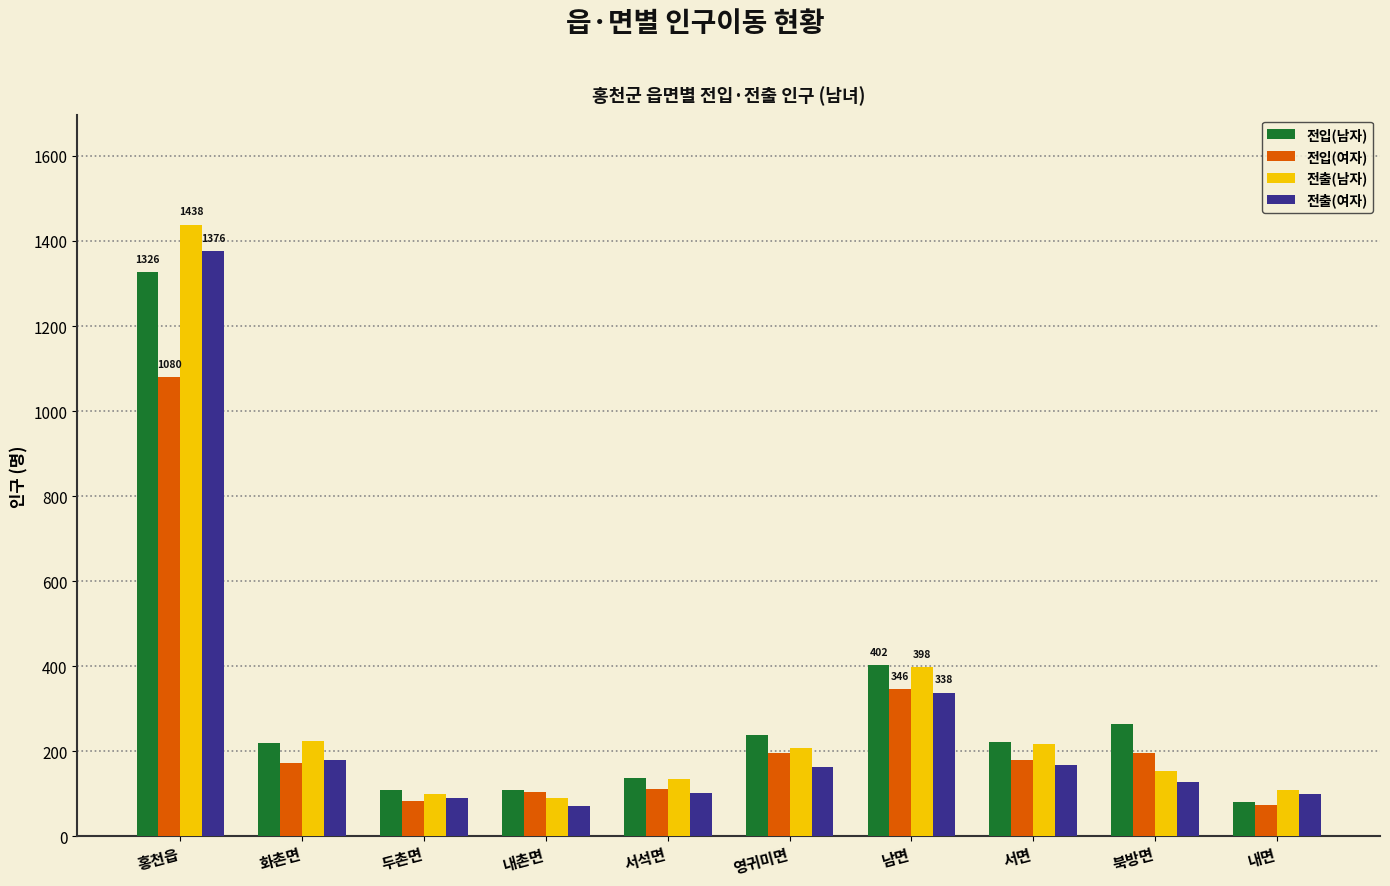

Which series has the largest range (max minus min)?

전출(남자)